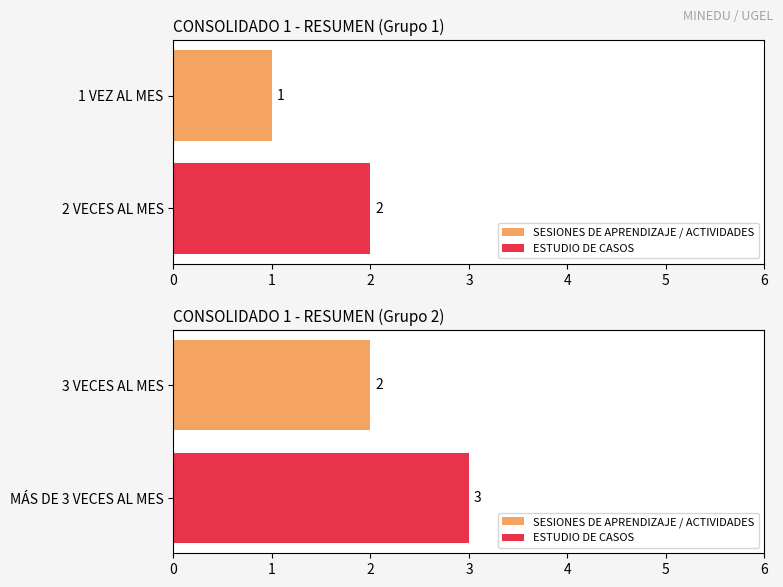

Are the bars horizontal?

Yes